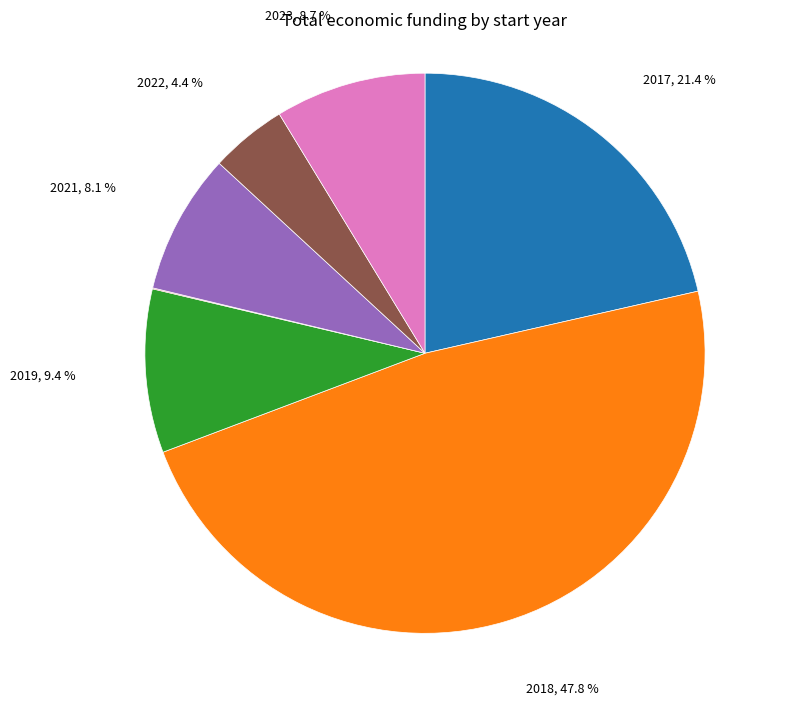

Is there any slice that represents more than half of the pie?

No